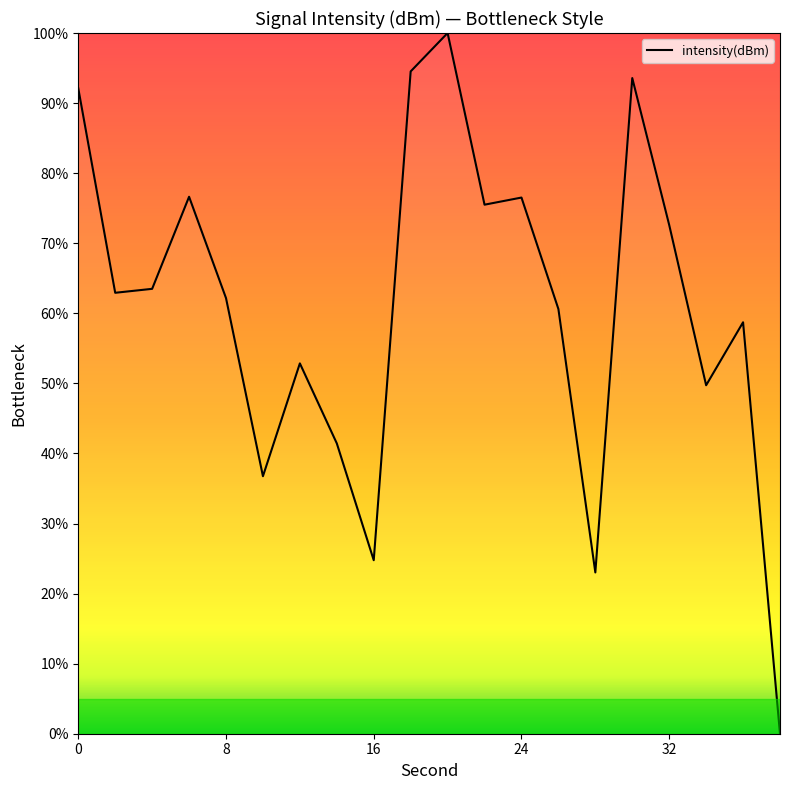

What is the difference between the maximum and minimum values?

100.0